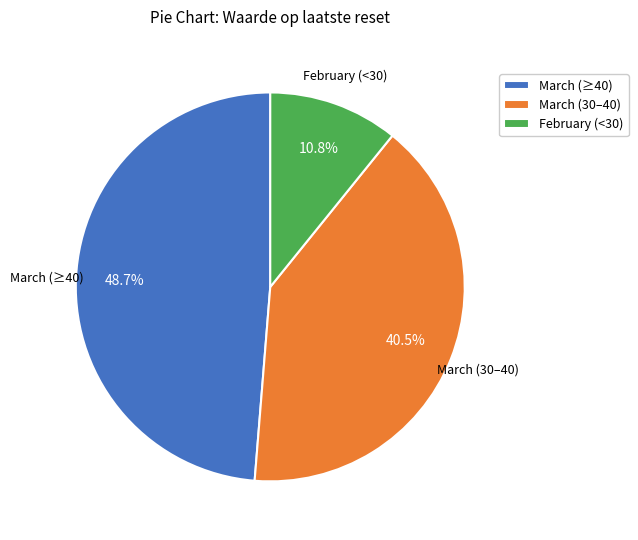

Is there a majority slice in this chart?

No